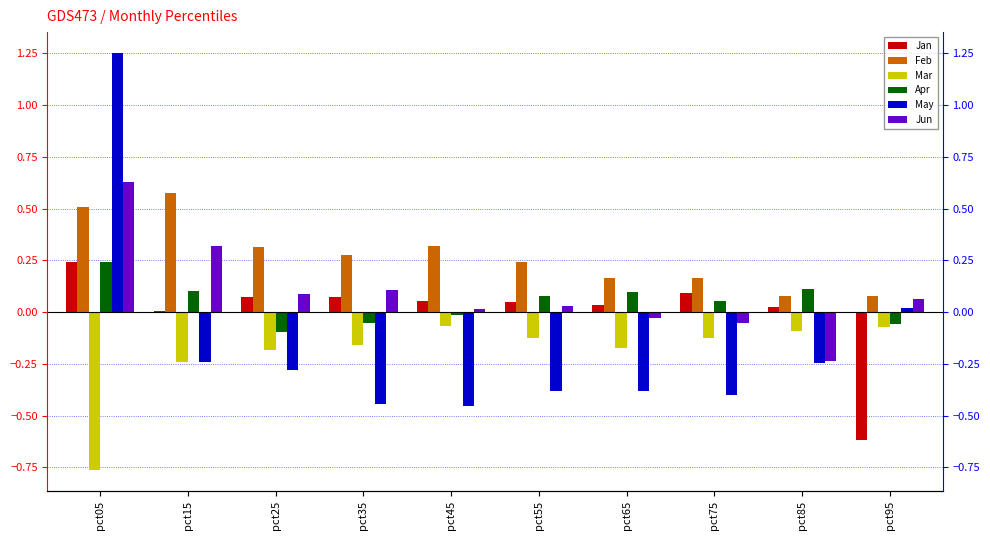

What is the sum of the May values at pct45 and pct25?

-0.7